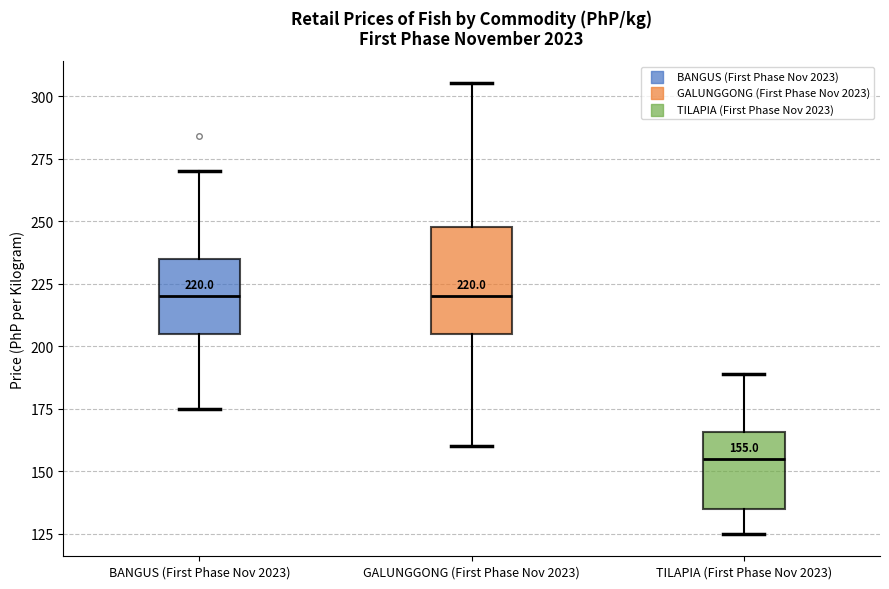

Which box is the tallest, from its lower edge to its upper edge?

GALUNGGONG (First Phase Nov 2023)